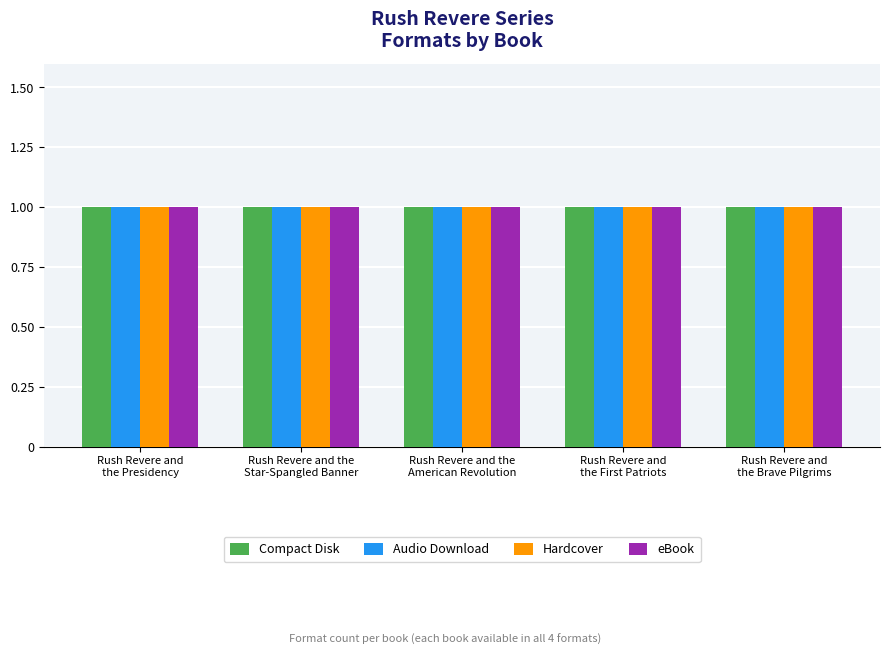

At which category does the chart reach its minimum across all series?

Rush Revere and
the Brave Pilgrims